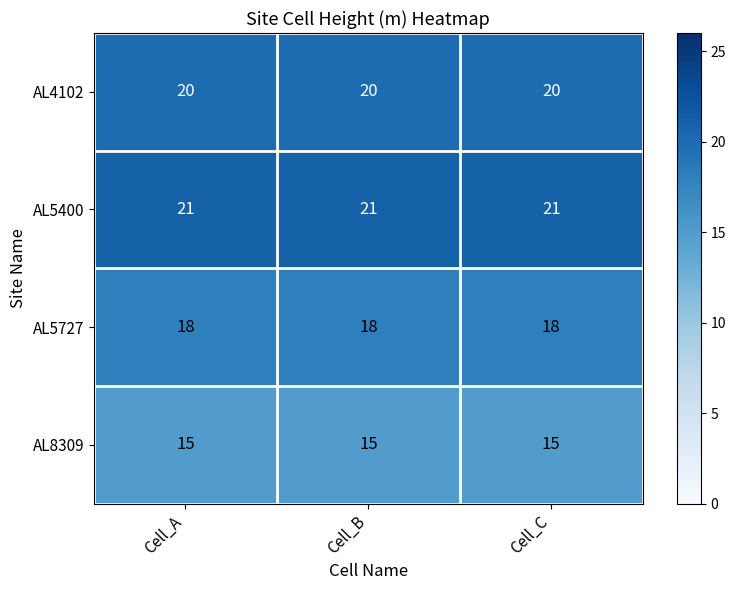

What is the smallest value displayed?

15